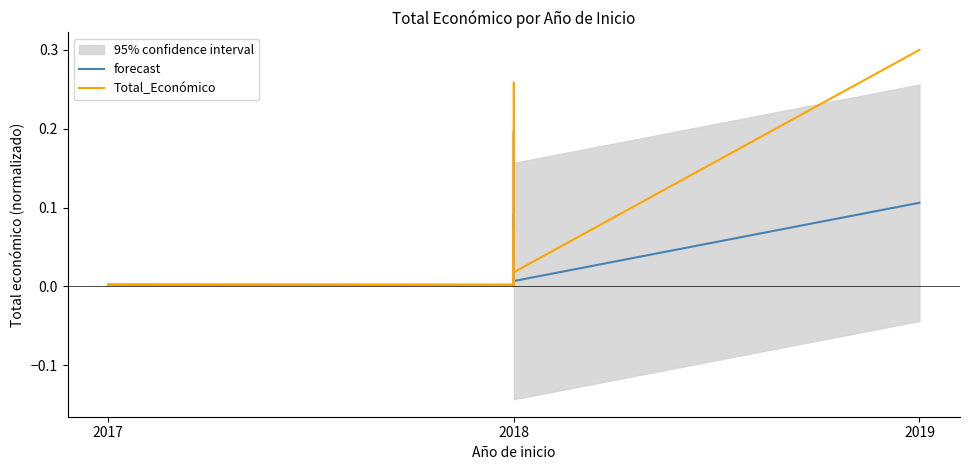

Between 7 and 9, which series saw the biggest shift?

Total_Económico